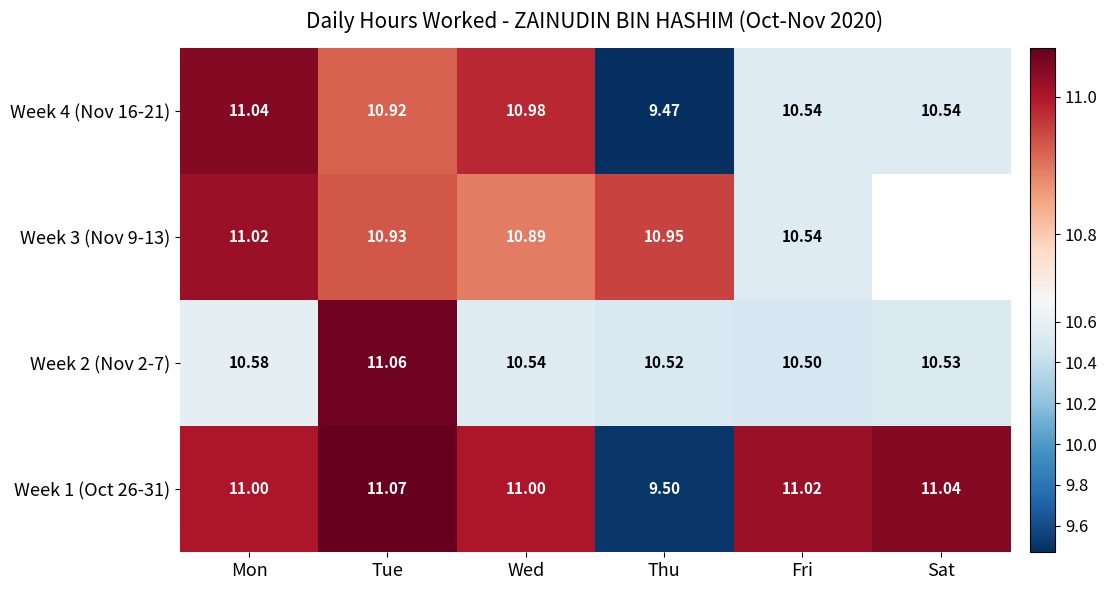

At which label is Week 1 (Oct 26-31) closest to 10?

Thu